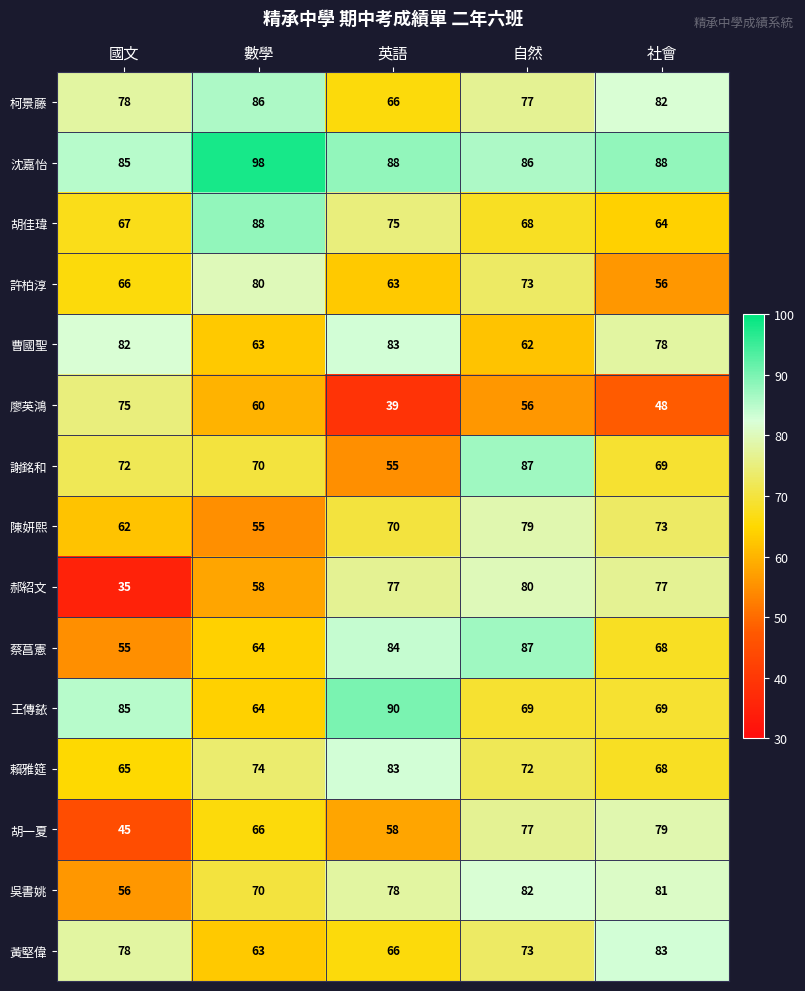

Rank the categories by 廖英鴻 value from lowest to highest.

英語, 社會, 自然, 數學, 國文